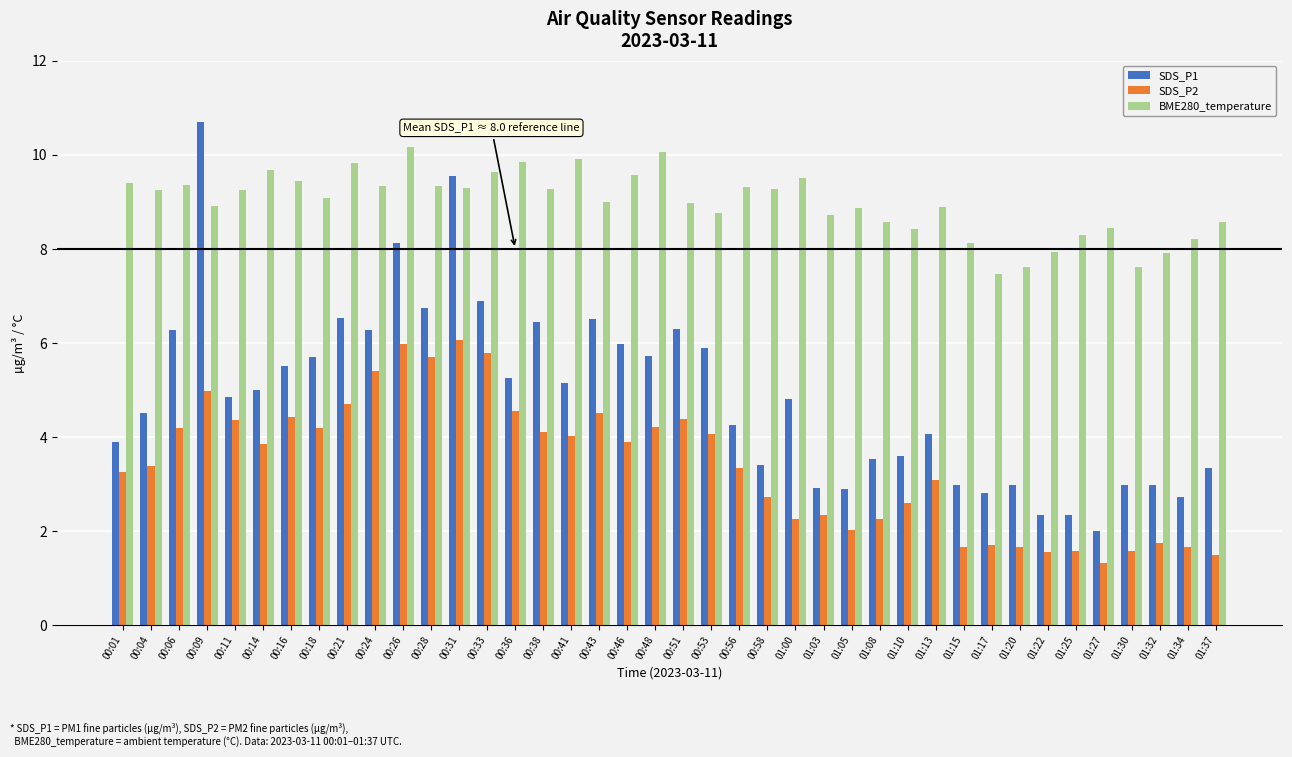

Is the value of BME280_temperature at 01:37 greater than the value of SDS_P1 at 01:37?

Yes